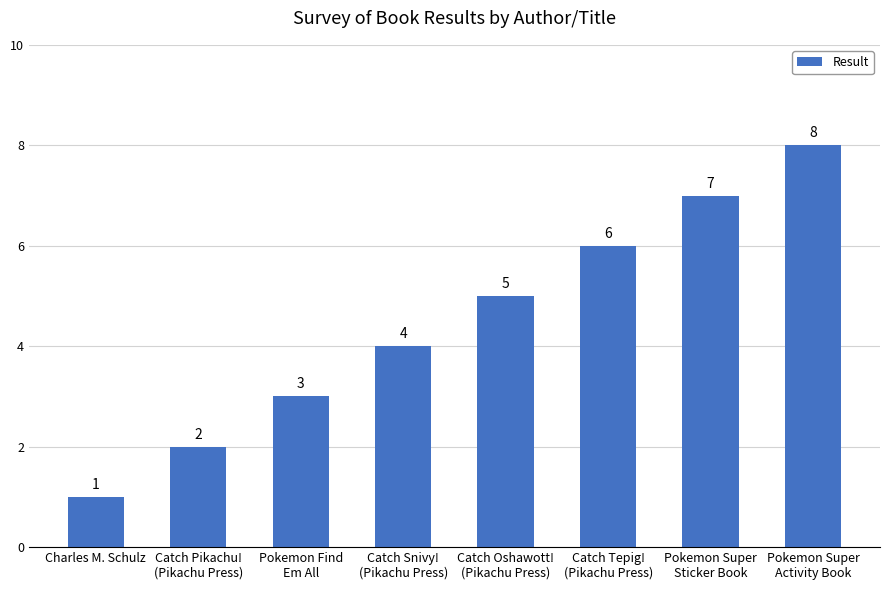

Which label corresponds to the largest value in the chart?

Pokemon Super
Activity Book